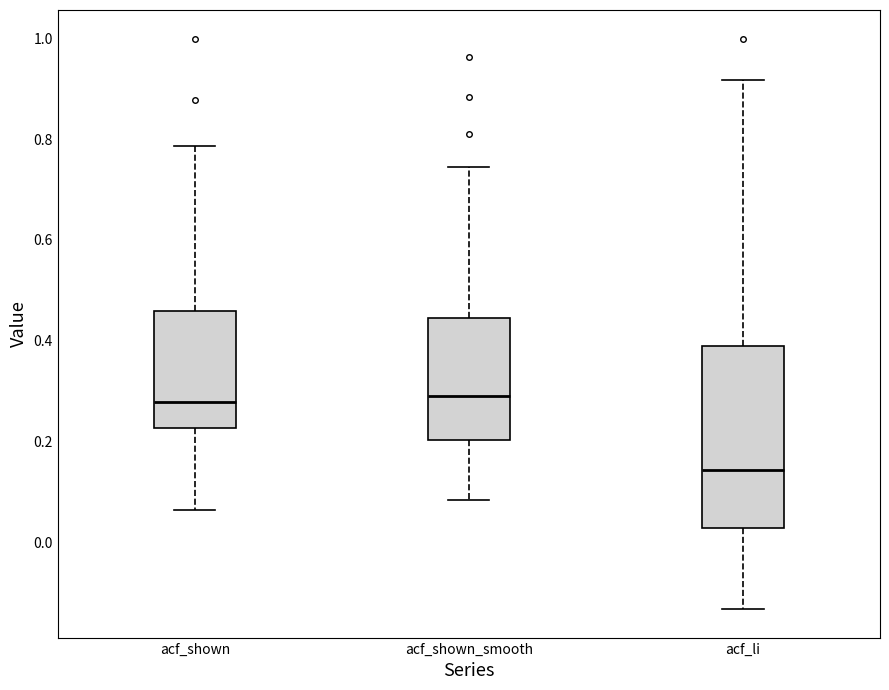

Which box has the lowest median line?

acf_li